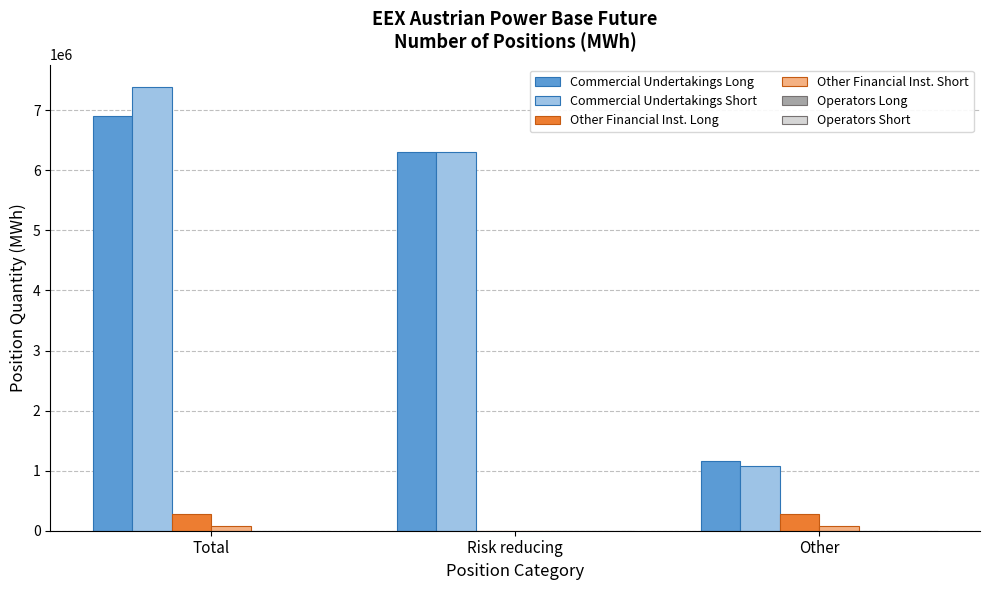

Which series changed the most between Total and Risk reducing?

Commercial Undertakings Short